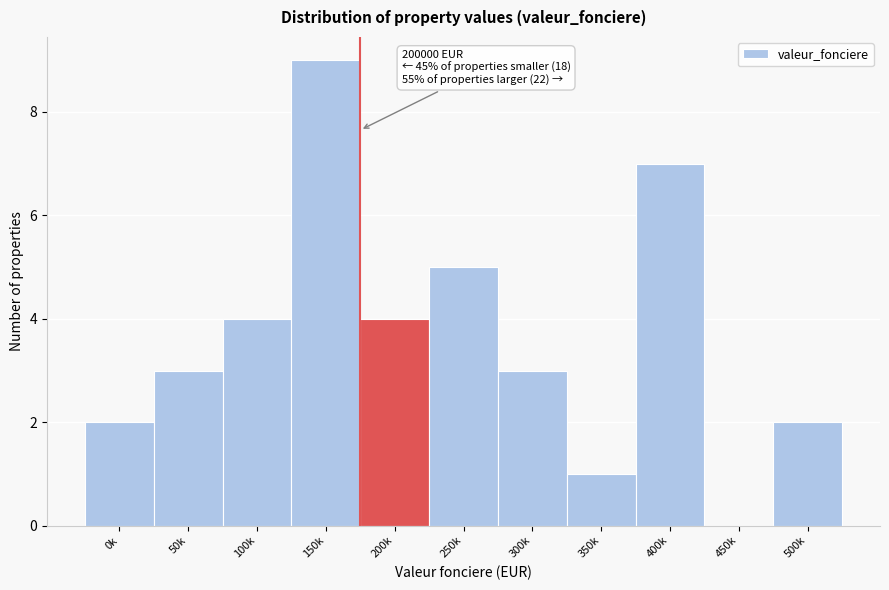

Reading left to right, transcribe all the data shown in this chart.

0k=2	50k=3	100k=4	150k=9	200k=4	250k=5	300k=3	350k=1	400k=7	450k=0	500k=2